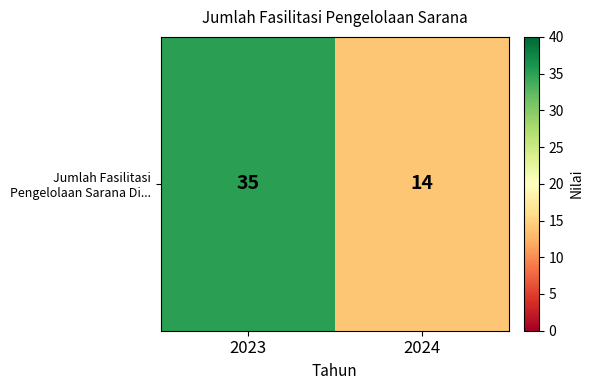

Reading left to right, what are all the values shown in this chart?

35	14